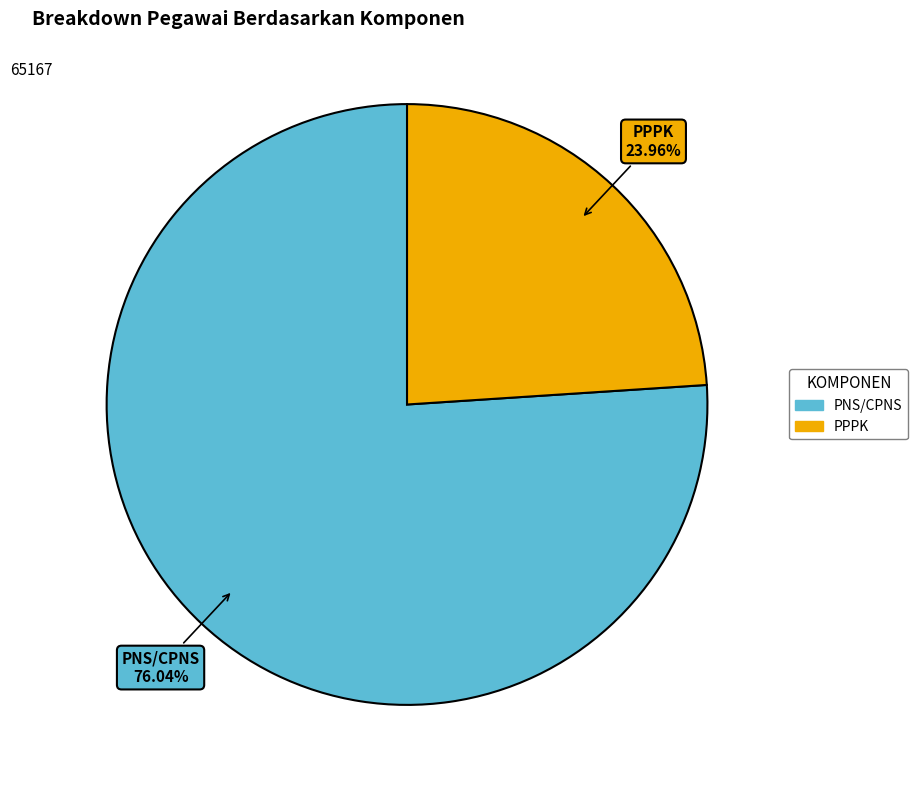

How many slices are in this pie chart?

2